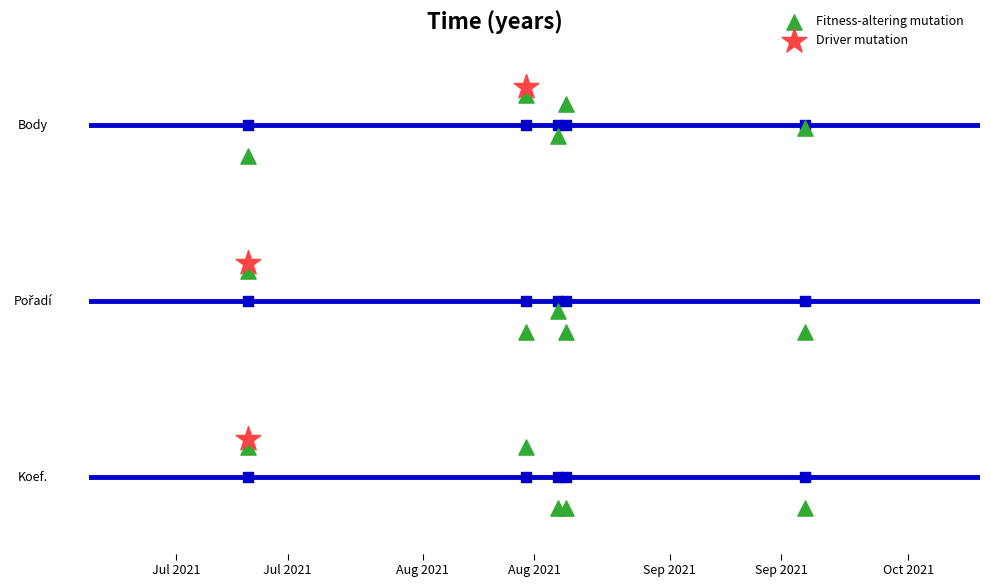

Which series reaches the maximum Y coordinate?

Body